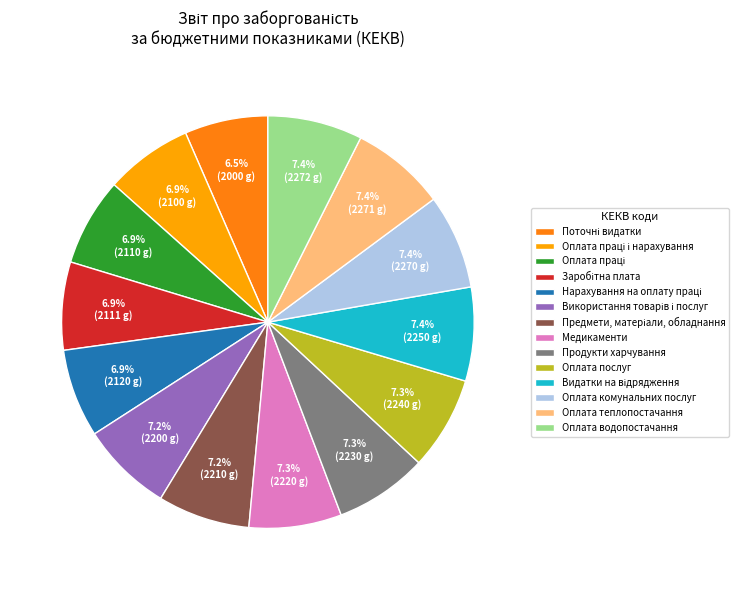

Is there any slice that represents more than half of the pie?

No